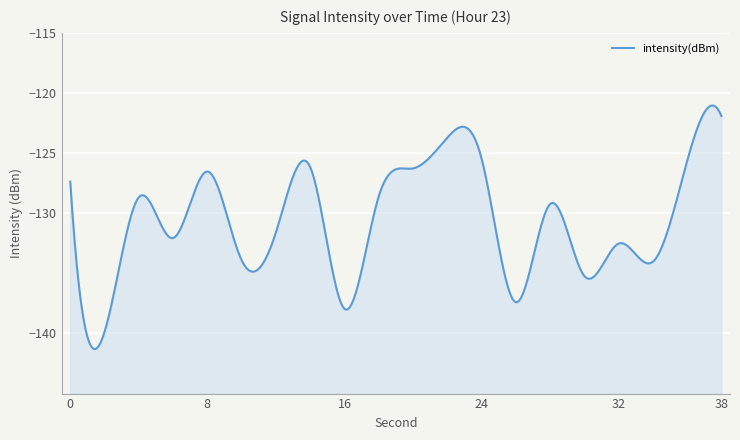

True or false: the data has more than 2 interior local peaks.

True